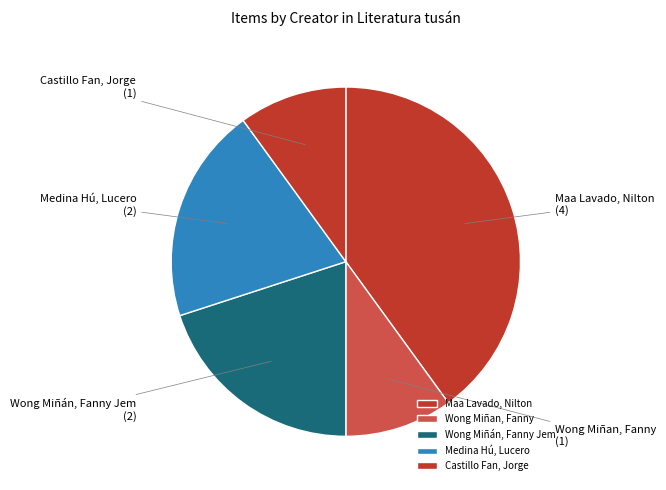

Which has a higher value, Wong Miñan, Fanny or Medina Hú, Lucero?

Medina Hú, Lucero